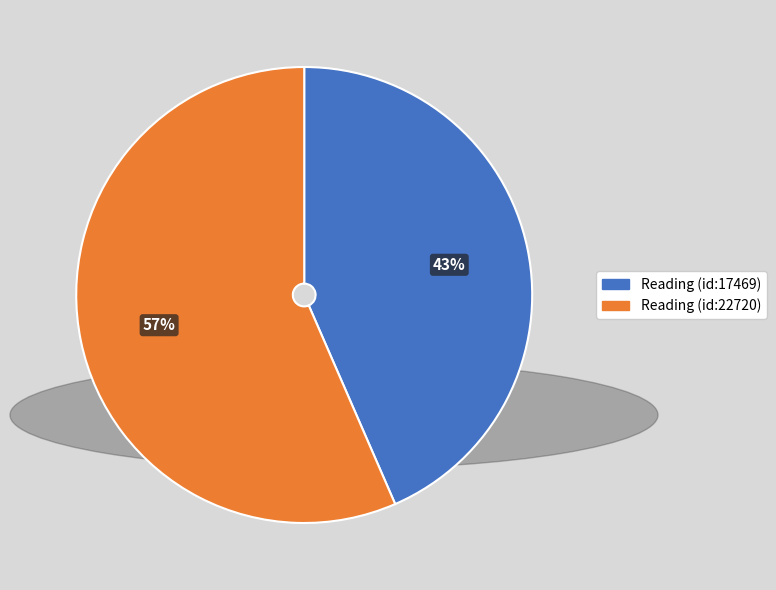

Combined, do Reading (id:22720) and Reading (id:17469) account for over 50%?

Yes